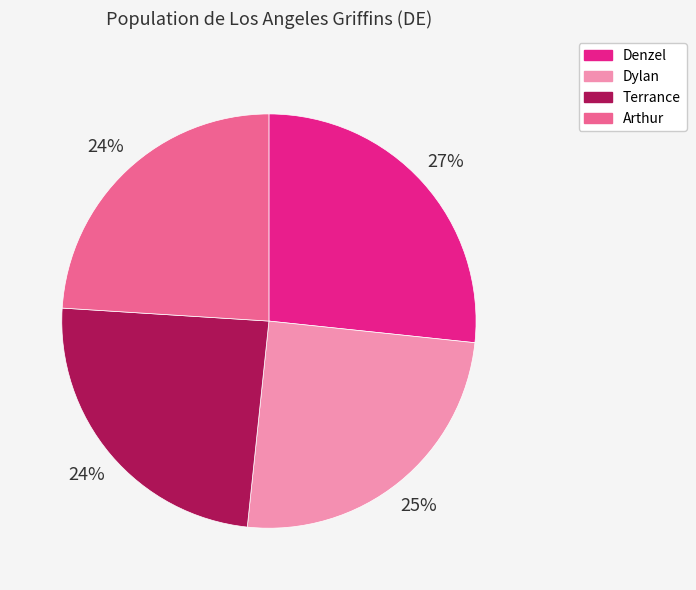

Is Arthur the majority of the pie?

No